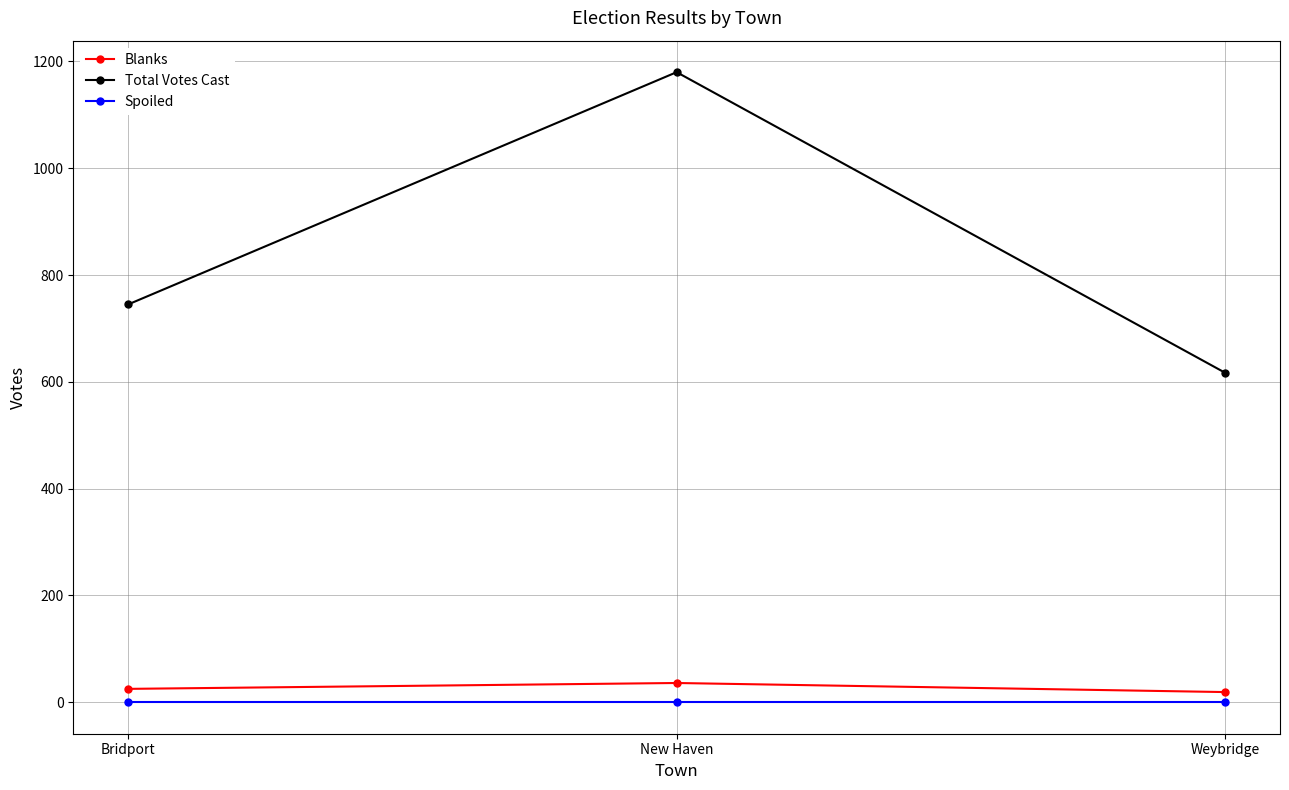

List the series in order of their peak value, lowest first.

Spoiled, Blanks, Total Votes Cast